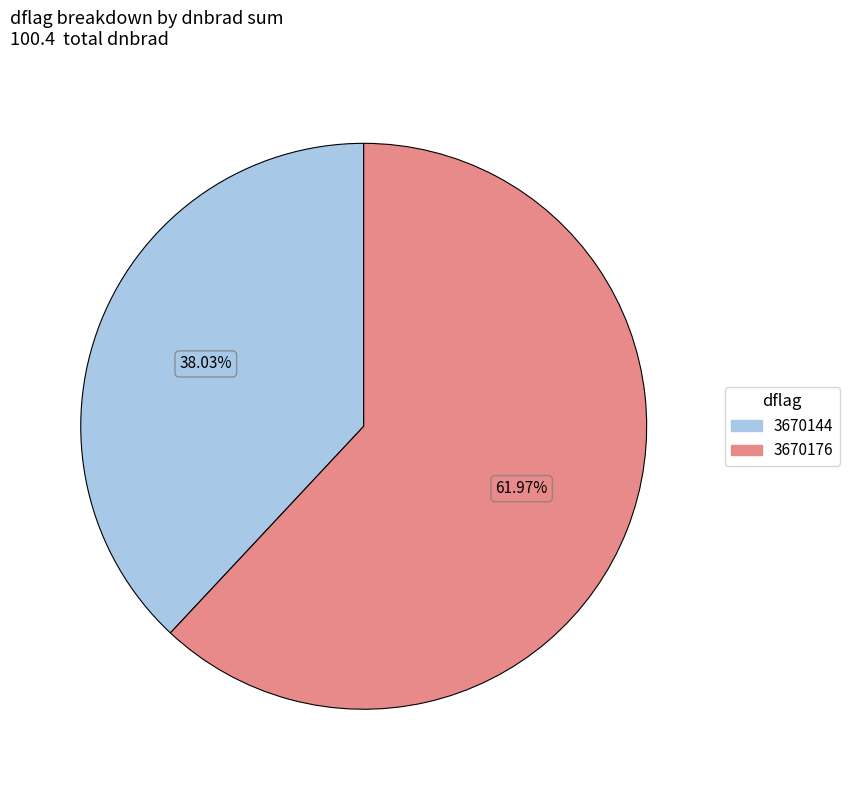

Is there any slice that represents more than half of the pie?

Yes